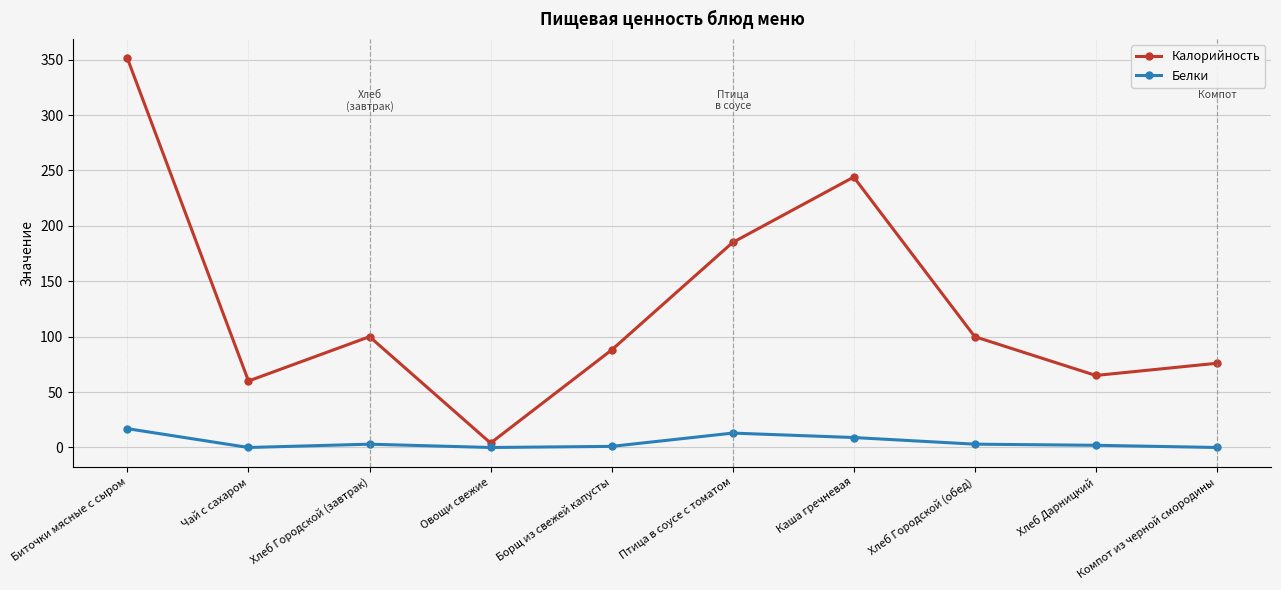

True or false: Калорийность has more than 2 points higher than both neighbors.

False